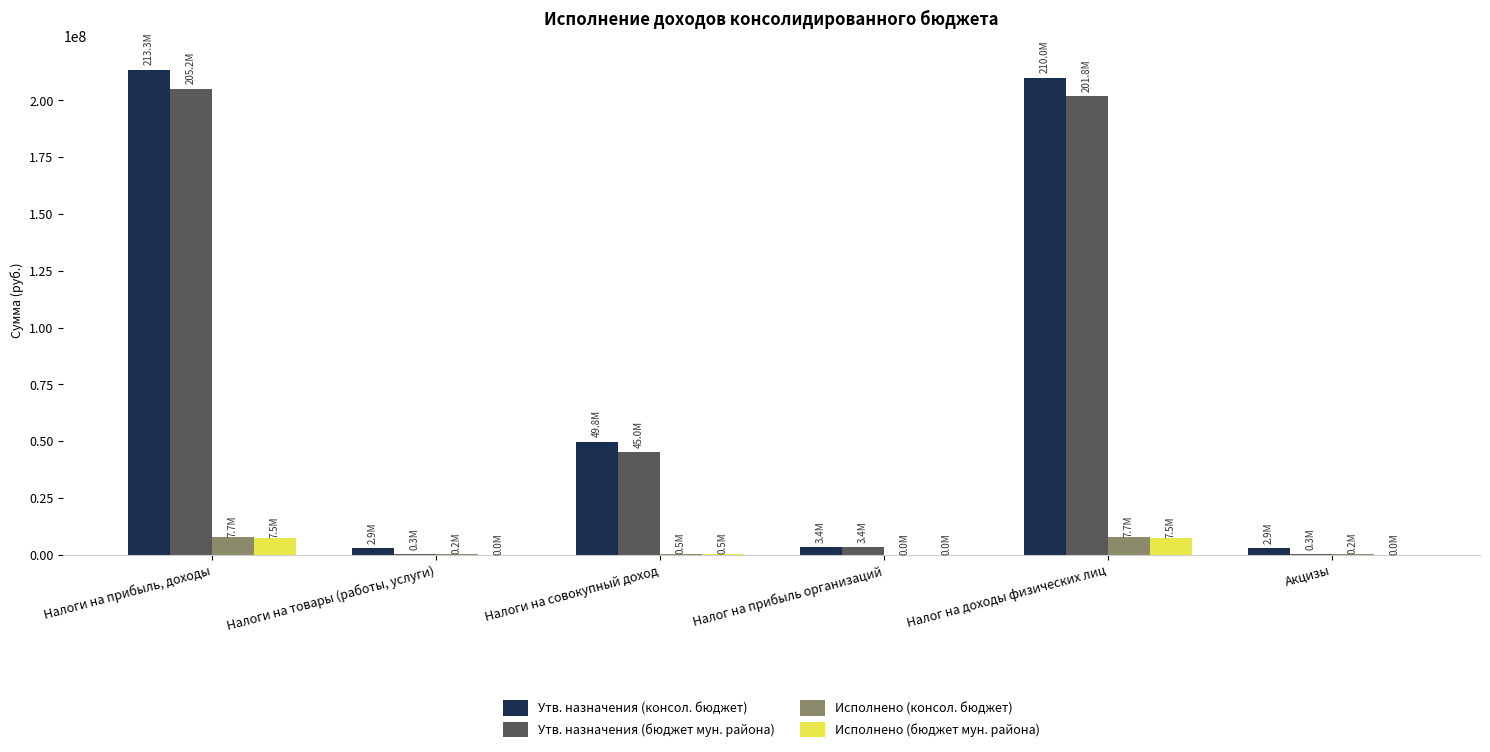

Between Налоги на совокупный доход and Акцизы, which series saw the biggest shift?

Утв. назначения (консол. бюджет)